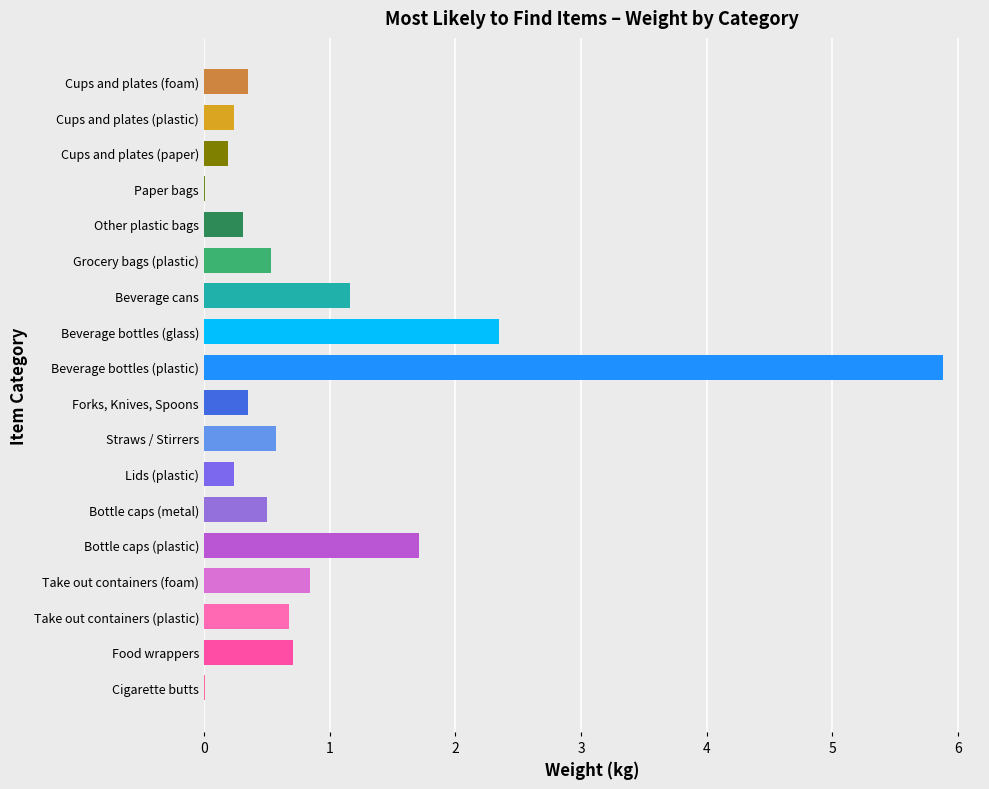

Does the chart contain stacked bars?

No